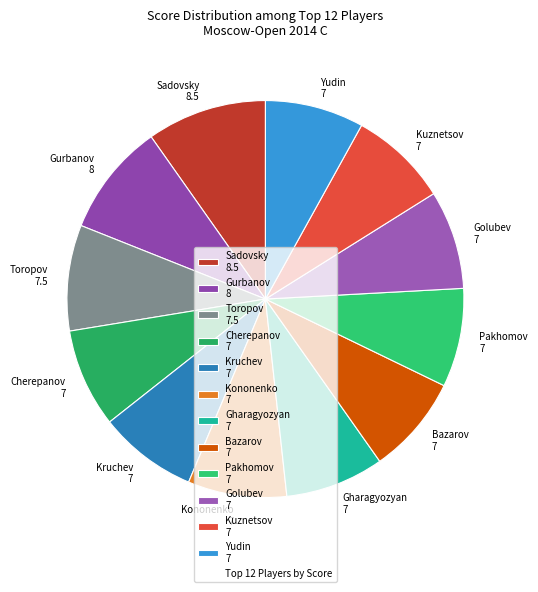

True or false: Gurbanov 8 accounts for 9% of the total.

True